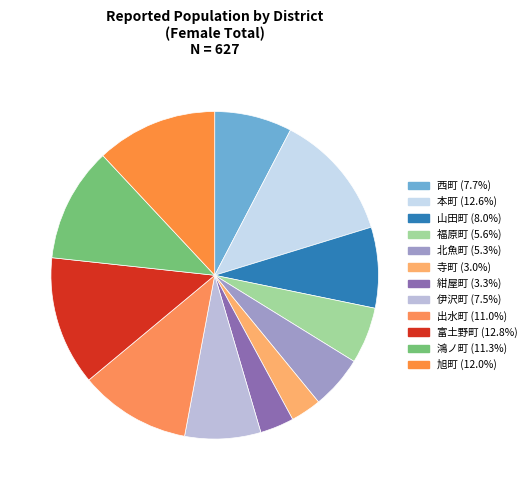

To the nearest percent, what is the combined percentage of 出水町 and 寺町?

14%